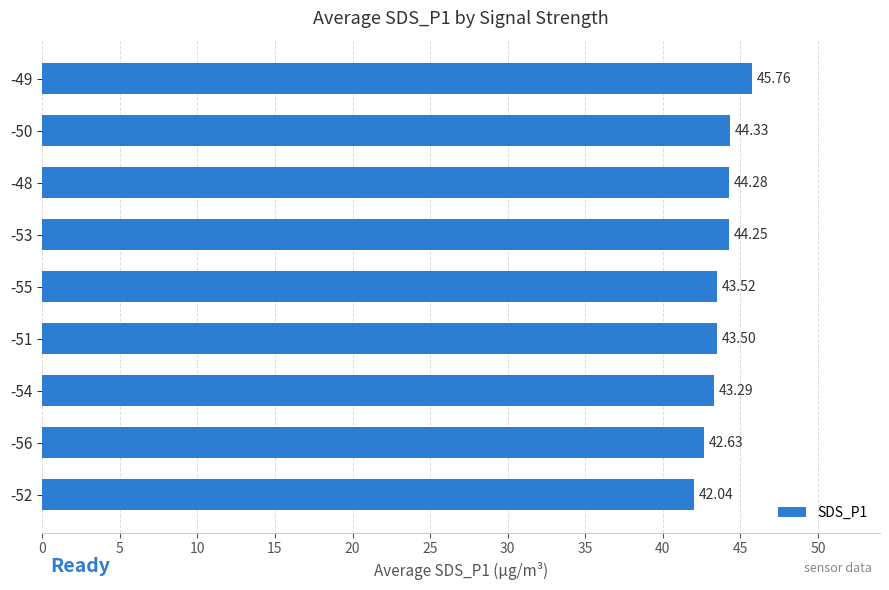

What is the average value?

43.7